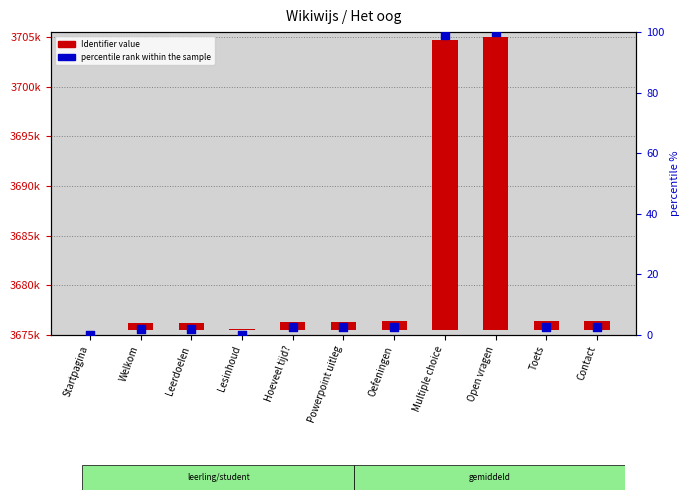

Which series has the largest total across all categories?

Identifier value